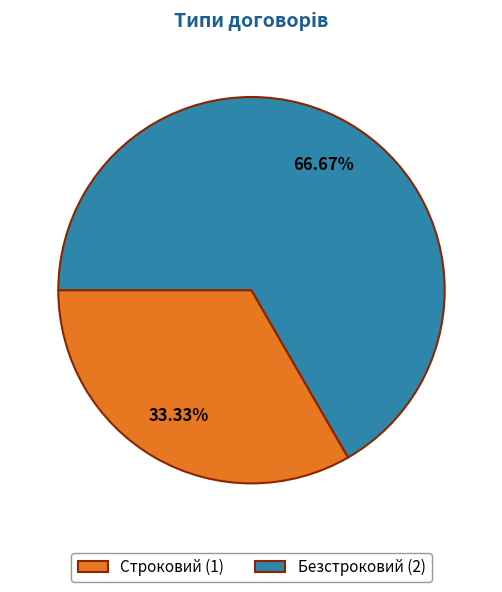

How many segments does this pie chart have?

2